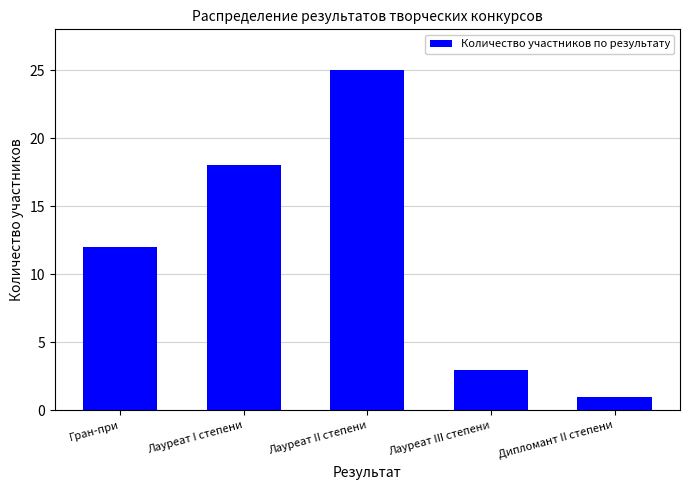

What is the label of the 1st bar from the left?

Гран-при